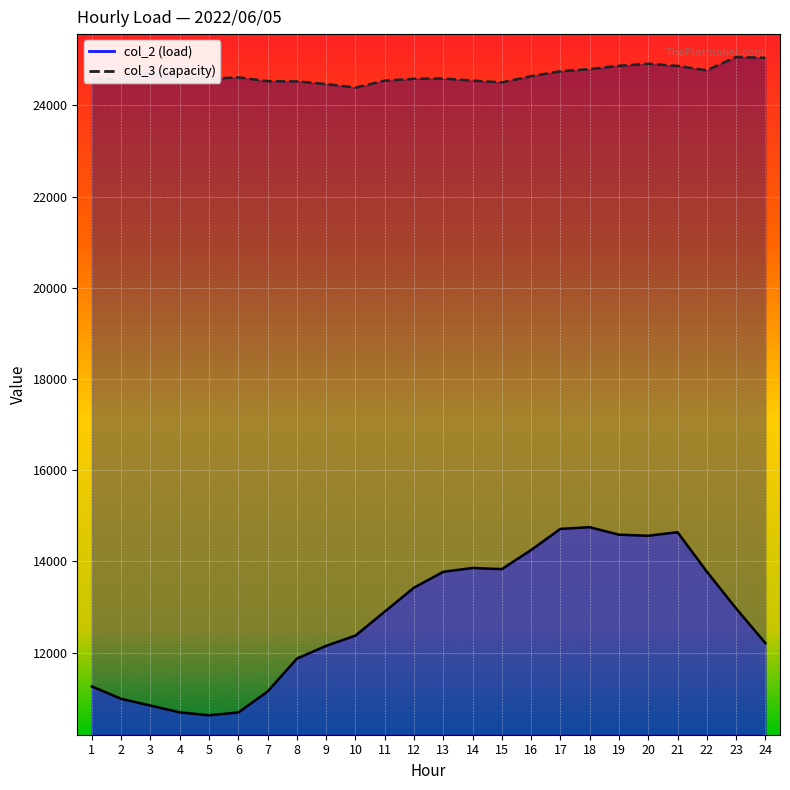

The value of col_2 at 2 is 14809. True or false?

False